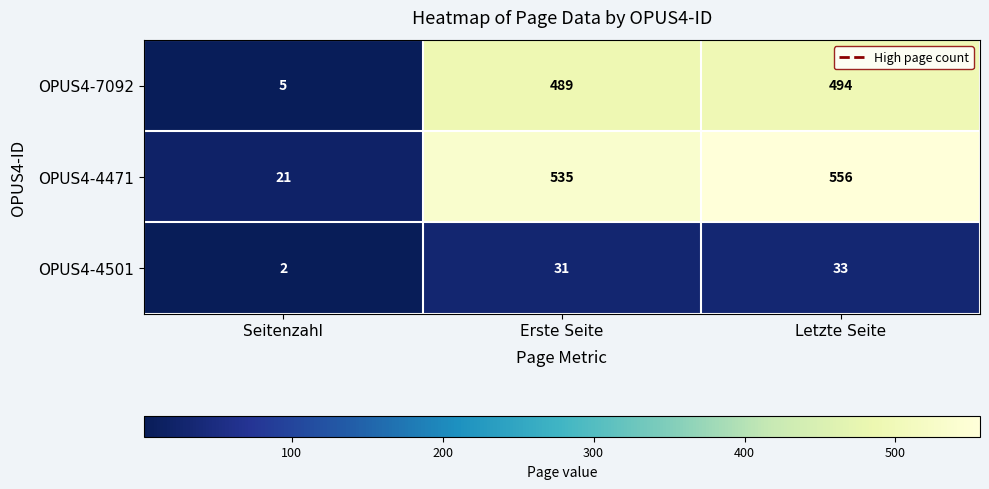

Reading left to right, extract all data points from this chart.

OPUS4-7092: 5	489	494
OPUS4-4471: 21	535	556
OPUS4-4501: 2	31	33